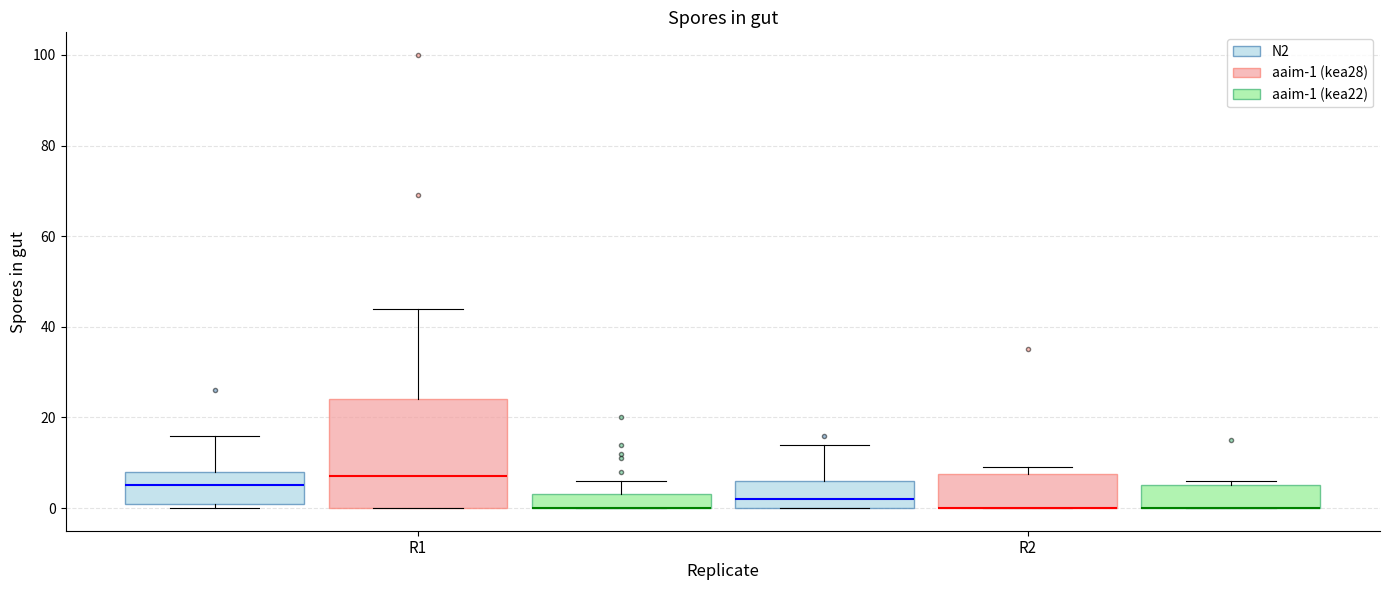

What is the approximate value of aaim-1 (kea28) at 10, to the nearest 5?

10